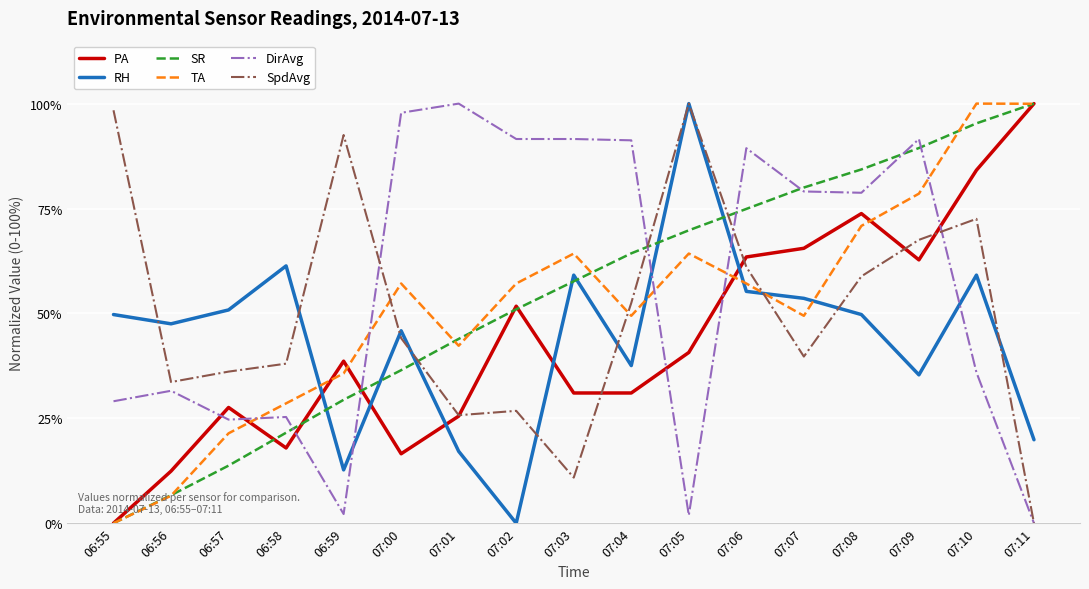

How many distinct data groups are displayed?

6